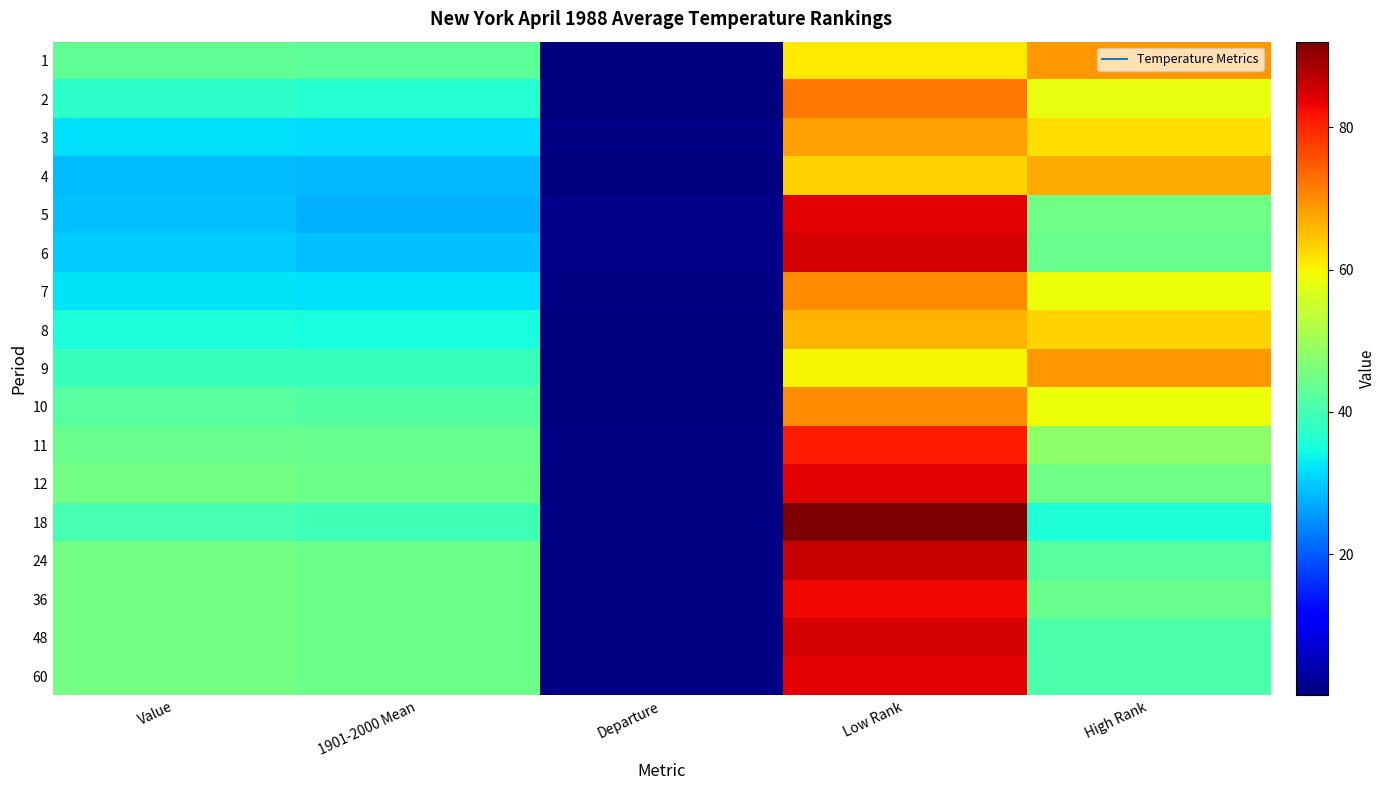

What is the minimum value shown in the chart?

0.2